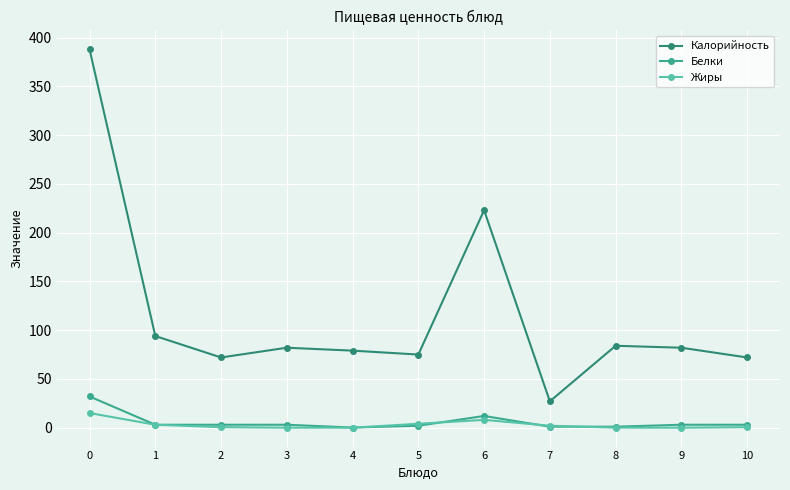

At which category does Калорийность reach its first local valley?

2